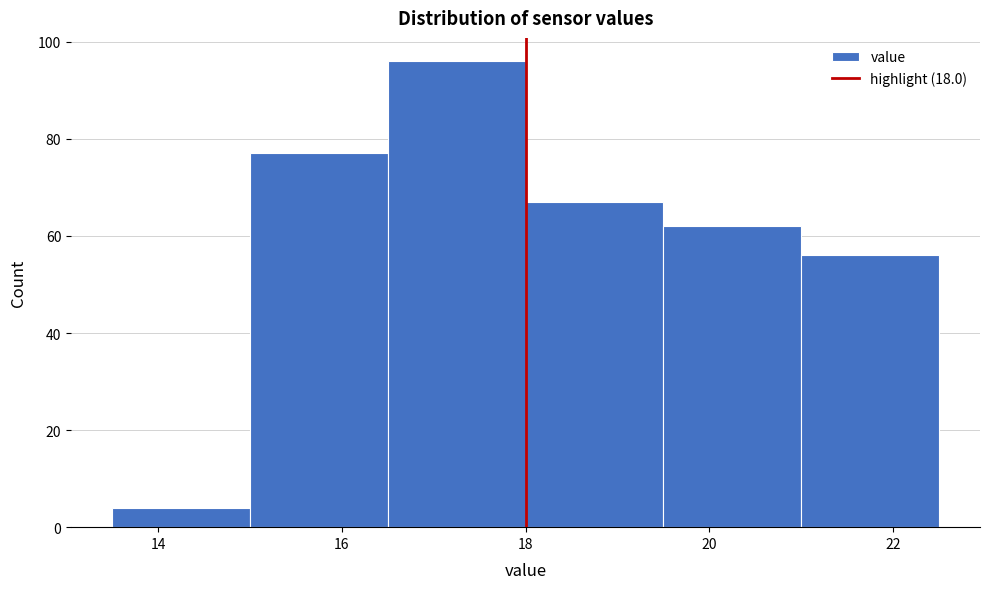

Reading left to right, list every bar in this chart as the range it spans on the x-axis followed by its height. Neither the bar edges nor the heights are printed on the chart, so give them approximately, as read against the axes.

13.5 to 15.0: 4
15.0 to 16.5: 78
16.5 to 18.0: 96
18.0 to 19.5: 68
19.5 to 21.0: 62
21.0 to 22.5: 56